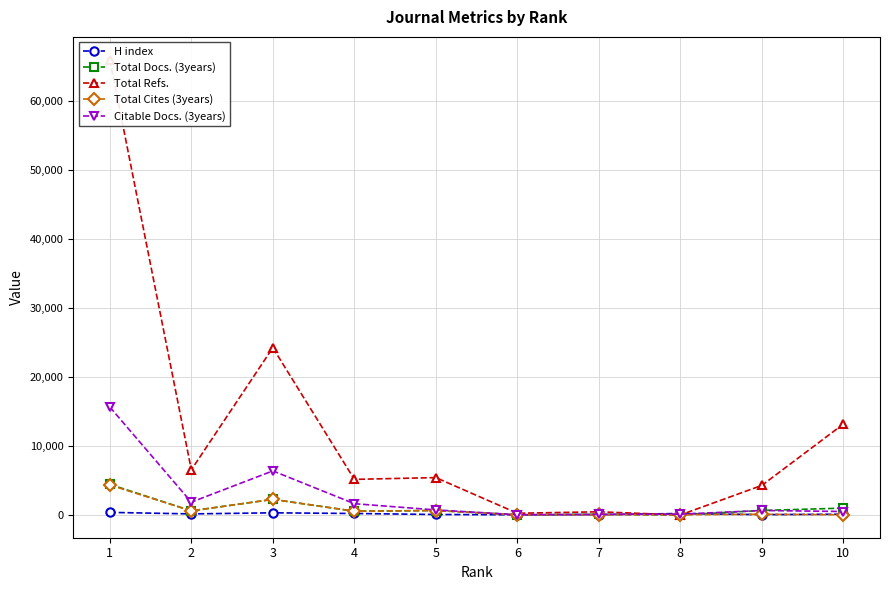

Reading left to right, extract all data points from this chart.

H index: 1=373	2=153	3=310	4=213	5=68	6=22	7=52	8=209	9=44	10=110
Total Docs. (3years): 1=4442	2=592	3=2266	4=543	5=646	6=39	7=87	8=0	9=652	10=991
Total Refs.: 1=66065	2=6549	3=24267	4=5163	5=5422	6=247	7=460	8=0	9=4287	10=13184
Total Cites (3years): 1=4355	2=588	3=2261	4=541	5=641	6=15	7=53	8=32	9=99	10=22
Citable Docs. (3years): 1=15663	2=1857	3=6394	4=1636	5=727	6=35	7=80	8=116	9=649	10=500